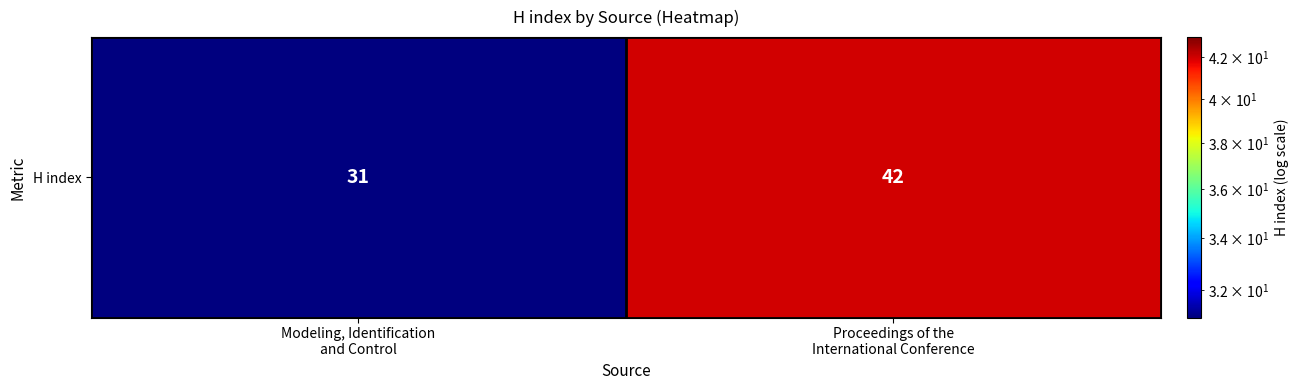

At which category does the chart reach its minimum across all series?

Modeling, Identification
and Control